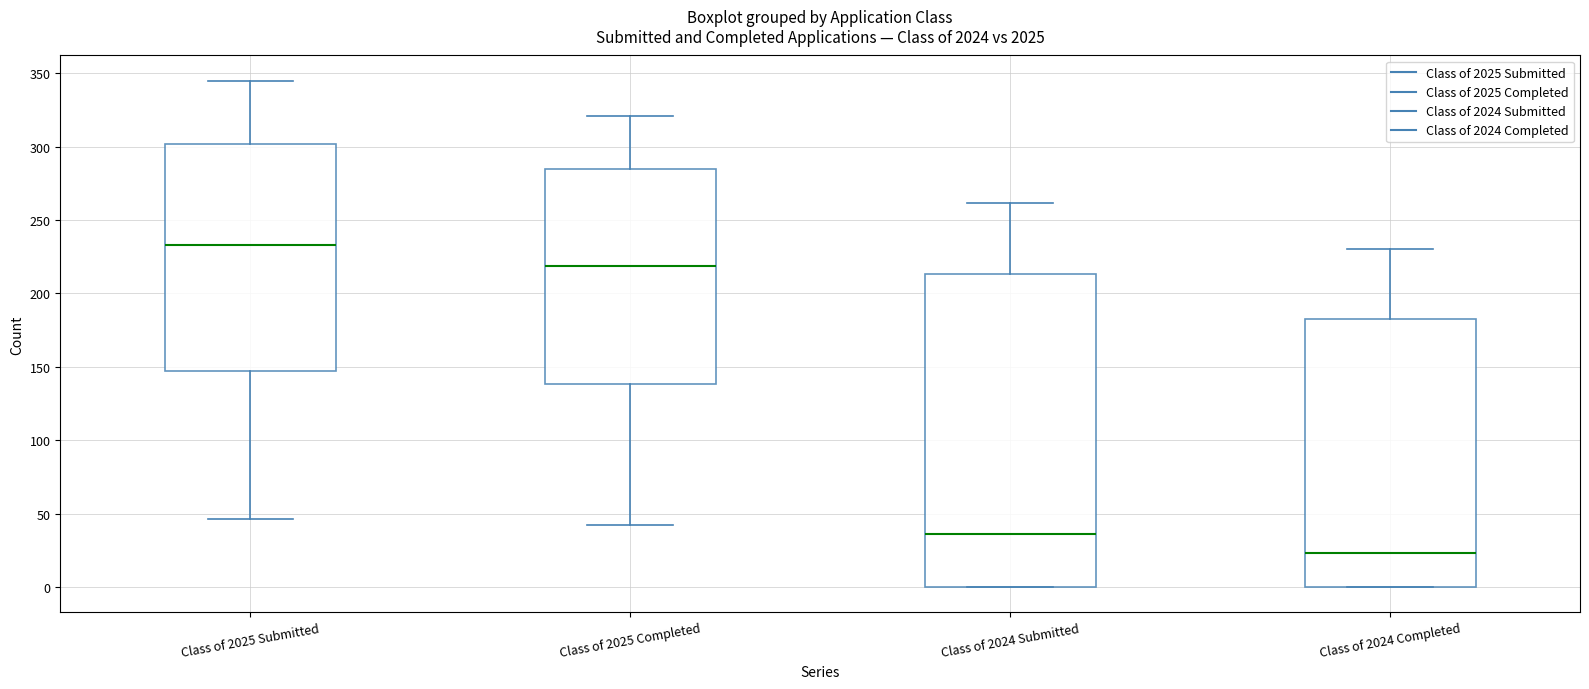

Which box's median line is the lowest?

Class of 2024 Completed